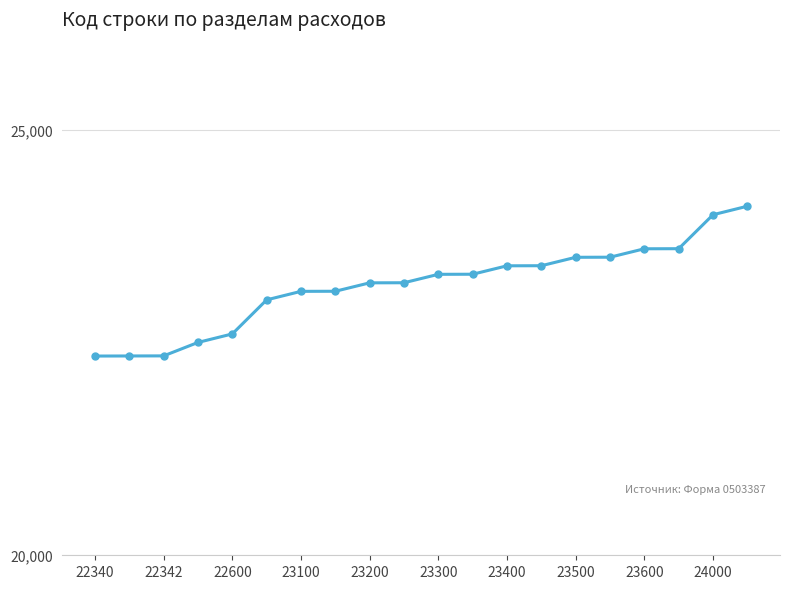

Does the chart display data point markers on the line(s)?

Yes